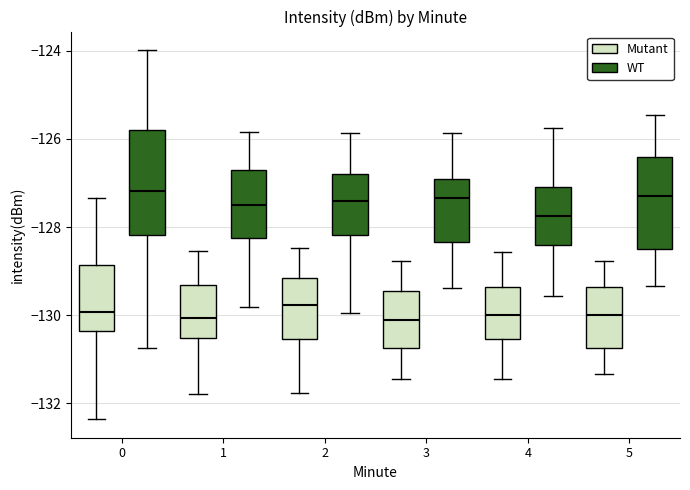

Reading left to right, transcribe this box plot: for each box, give where its median line is, the range the box spans, and where its two whiskers end, as read against the y-axis. The values are not printed on the chart, so give them approximately, as read against the axis.

0 (Mutant): median -130.0, box -130.4 to -128.8, whiskers -132.4 to -127.4
0 (WT): median -127.2, box -128.2 to -125.8, whiskers -130.8 to -124.0
1 (Mutant): median -130.0, box -130.6 to -129.4, whiskers -131.8 to -128.6
1 (WT): median -127.4, box -128.2 to -126.8, whiskers -129.8 to -125.8
2 (Mutant): median -129.8, box -130.6 to -129.2, whiskers -131.8 to -128.4
2 (WT): median -127.4, box -128.2 to -126.8, whiskers -130.0 to -125.8
3 (Mutant): median -130.2, box -130.8 to -129.4, whiskers -131.4 to -128.8
3 (WT): median -127.4, box -128.4 to -127.0, whiskers -129.4 to -125.8
4 (Mutant): median -130.0, box -130.6 to -129.4, whiskers -131.4 to -128.6
4 (WT): median -127.8, box -128.4 to -127.0, whiskers -129.6 to -125.8
5 (Mutant): median -130.0, box -130.8 to -129.4, whiskers -131.4 to -128.8
5 (WT): median -127.2, box -128.6 to -126.4, whiskers -129.4 to -125.4